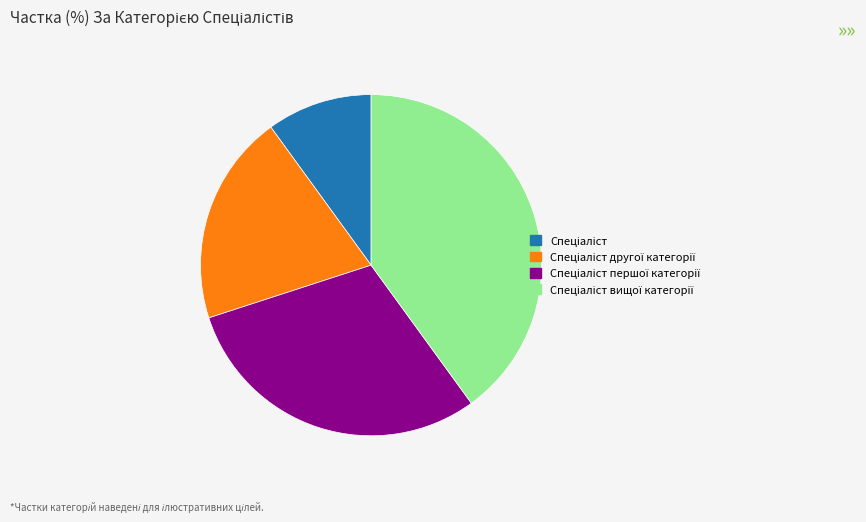

Does any single category account for the majority?

No